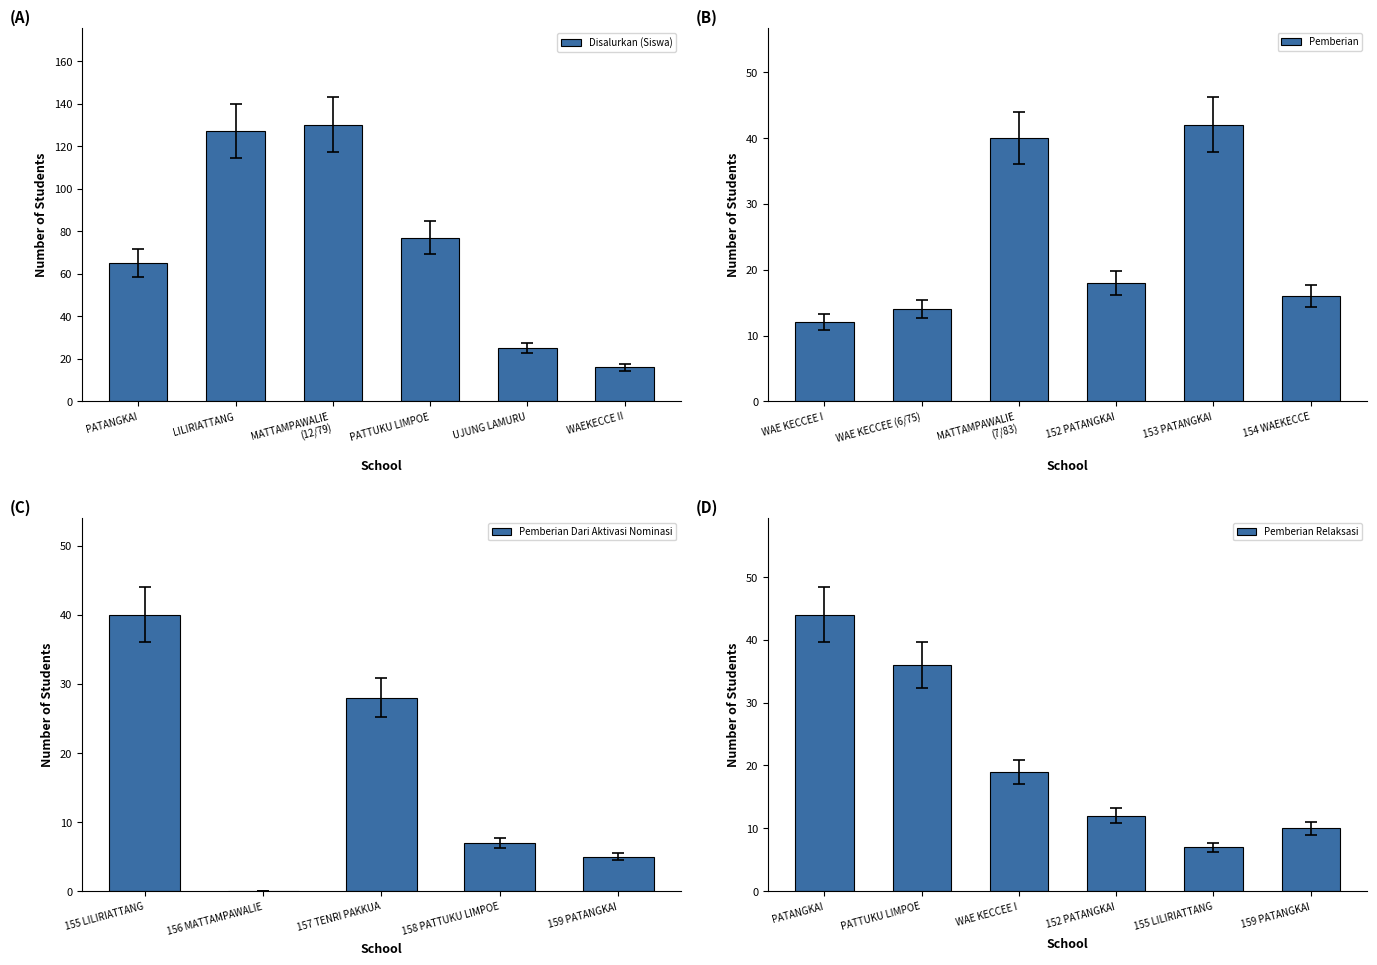

Between UJUNG LAMURU and 155 LILIRIATTANG, which is larger?

155 LILIRIATTANG